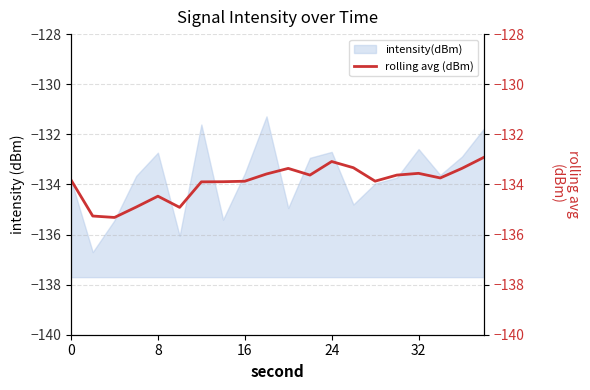

How many lines are shown in the chart?

1